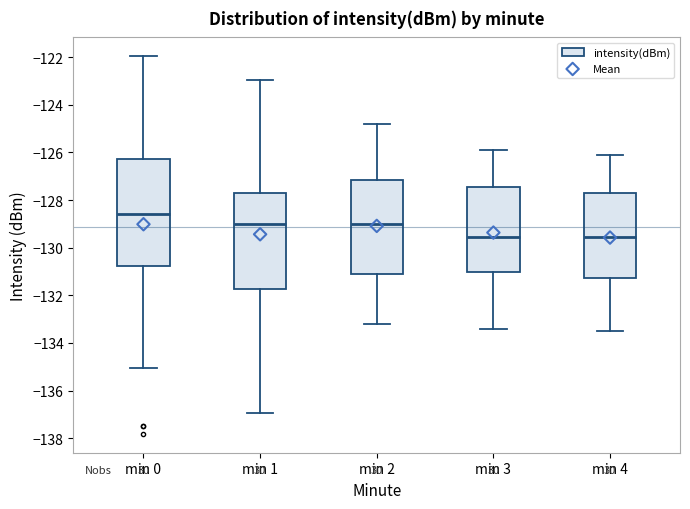

Reading left to right, transcribe this box plot: for each box, give where its median line is, the range the box spans, and where its two whiskers end, as read against the y-axis. The values are not printed on the chart, so give them approximately, as read against the axis.

min 0: median -128.6, box -130.8 to -126.2, whiskers -135.0 to -122.0
min 1: median -129.0, box -131.8 to -127.8, whiskers -137.0 to -123.0
min 2: median -129.0, box -131.2 to -127.2, whiskers -133.2 to -124.8
min 3: median -129.6, box -131.0 to -127.4, whiskers -133.4 to -125.8
min 4: median -129.6, box -131.2 to -127.8, whiskers -133.4 to -126.0